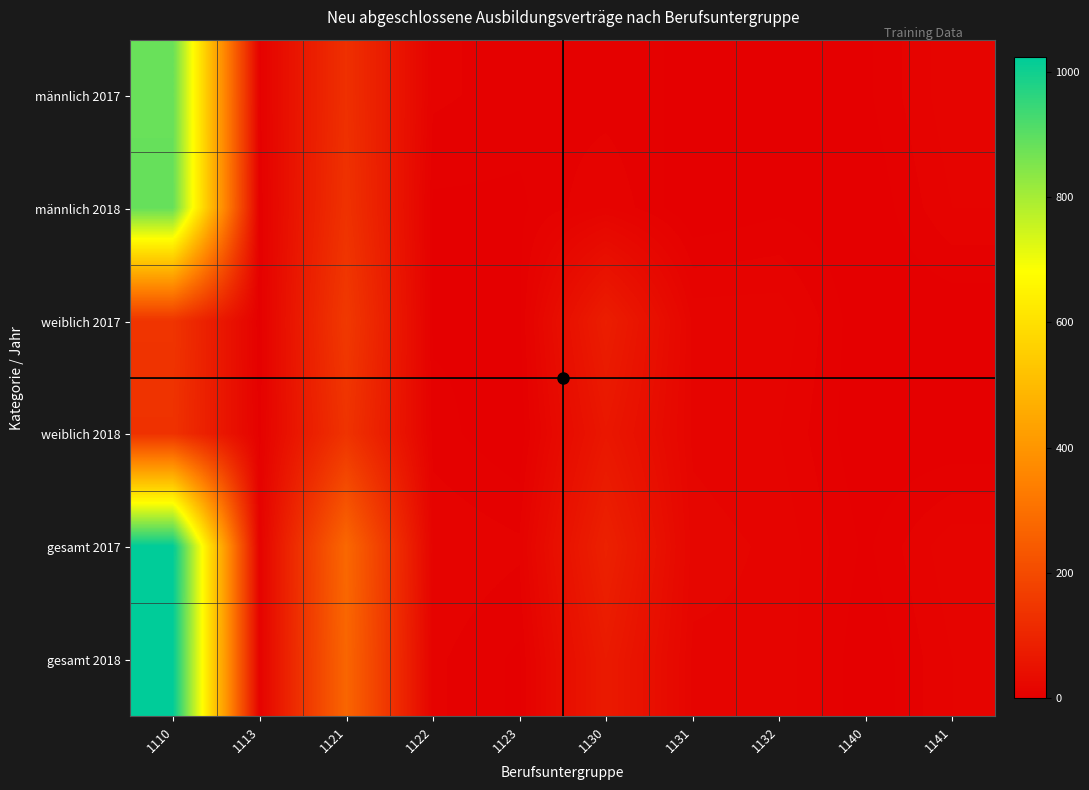

Reading left to right, list all the values displayed in this chart.

männlich 2017: 1110=882	1113=6	1121=129	1122=9	1123=6	1130=6	1131=3	1132=0	1140=3	1141=15
männlich 2018: 1110=885	1113=3	1121=135	1122=3	1123=3	1130=12	1131=0	1132=3	1140=0	1141=12
weiblich 2017: 1110=141	1113=3	1121=153	1122=3	1123=3	1130=81	1131=15	1132=15	1140=0	1141=0
weiblich 2018: 1110=135	1113=6	1121=138	1122=6	1123=0	1130=63	1131=15	1132=12	1140=0	1141=0
gesamt 2017: 1110=1023	1113=9	1121=279	1122=12	1123=9	1130=90	1131=18	1132=15	1140=3	1141=15
gesamt 2018: 1110=1020	1113=9	1121=273	1122=9	1123=3	1130=72	1131=15	1132=15	1140=0	1141=12